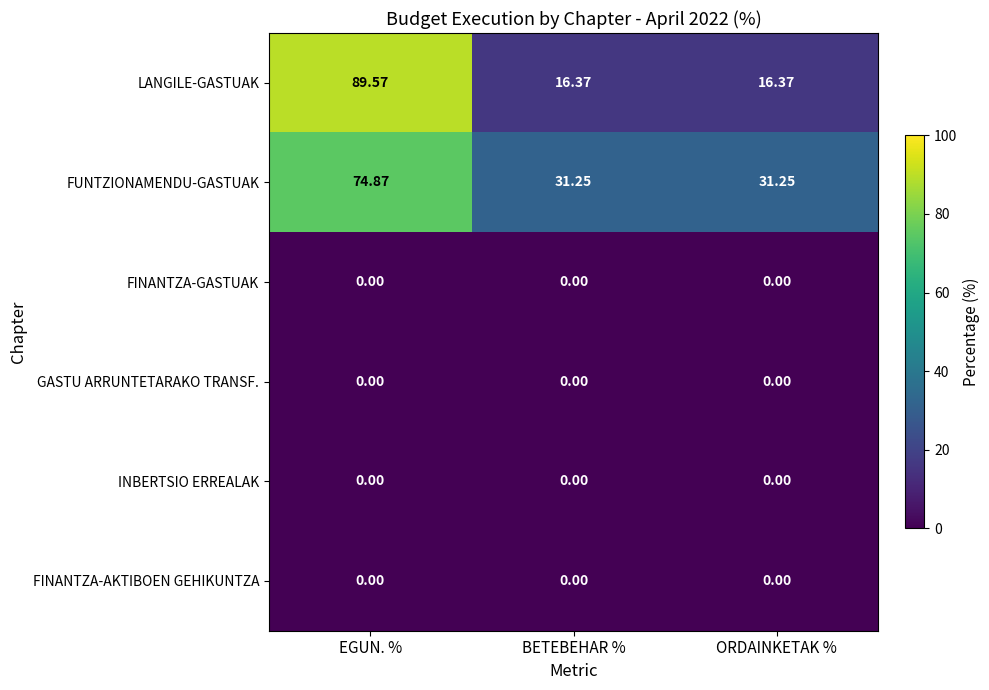

Which series has the widest spread of values?

LANGILE-GASTUAK